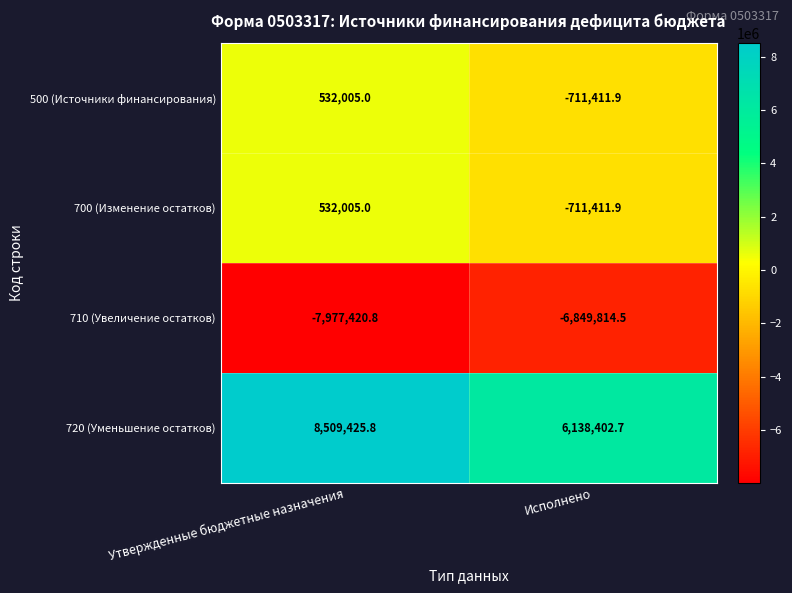

Rank the categories by 700 (Изменение остатков) value from highest to lowest.

Утвержденные бюджетные назначения, Исполнено